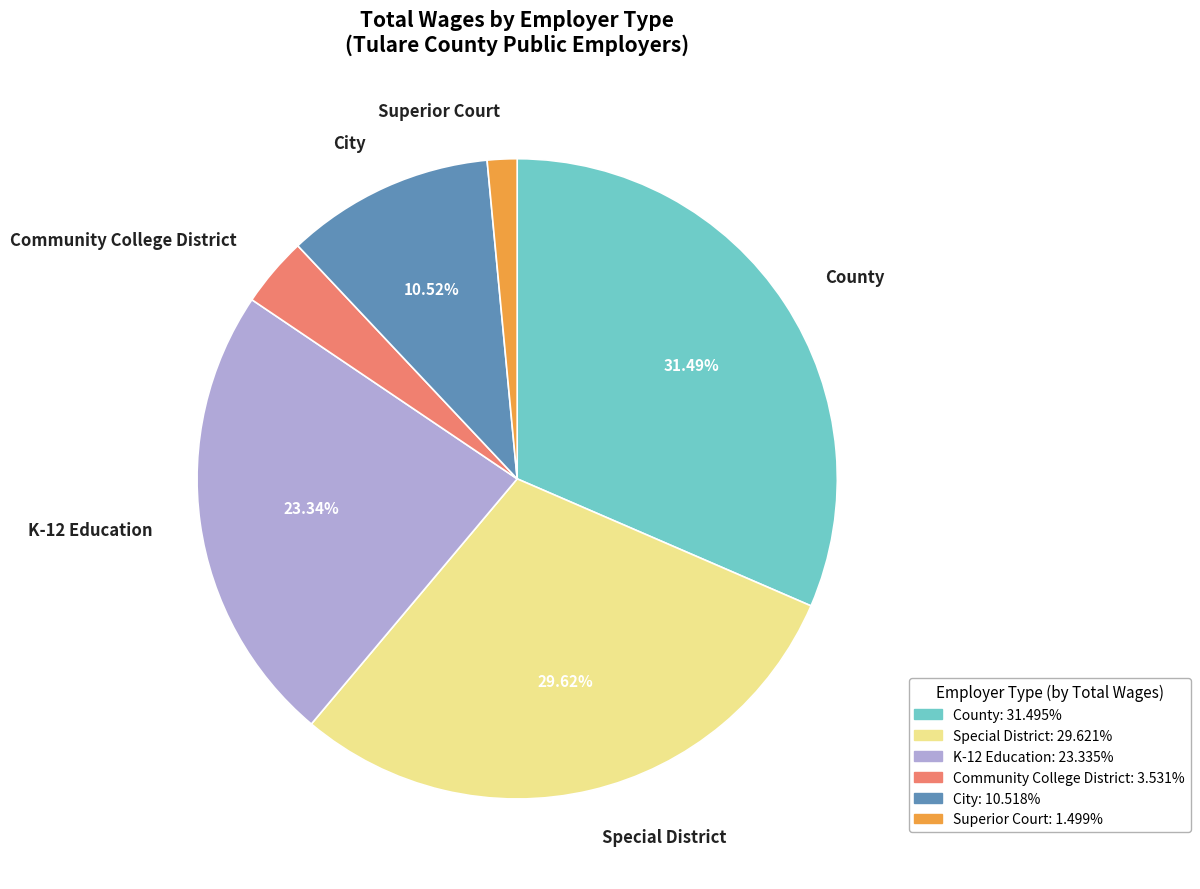

Is there a majority slice in this chart?

No